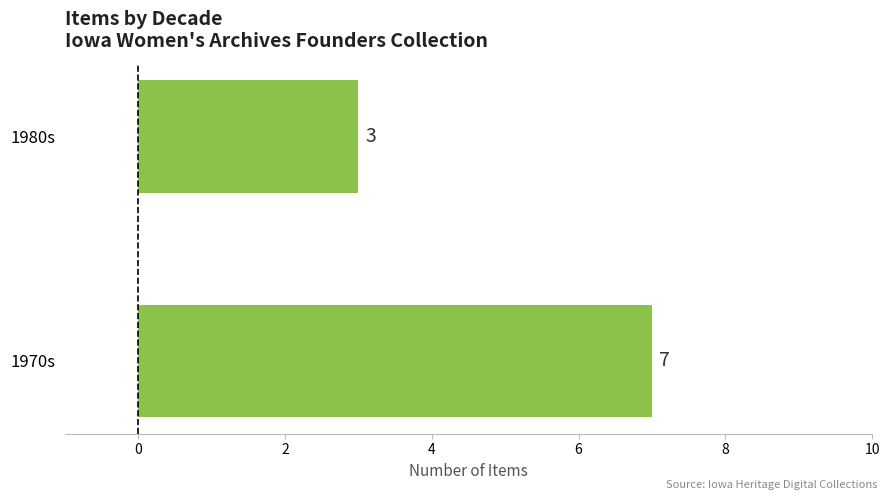

What is the average value?

5